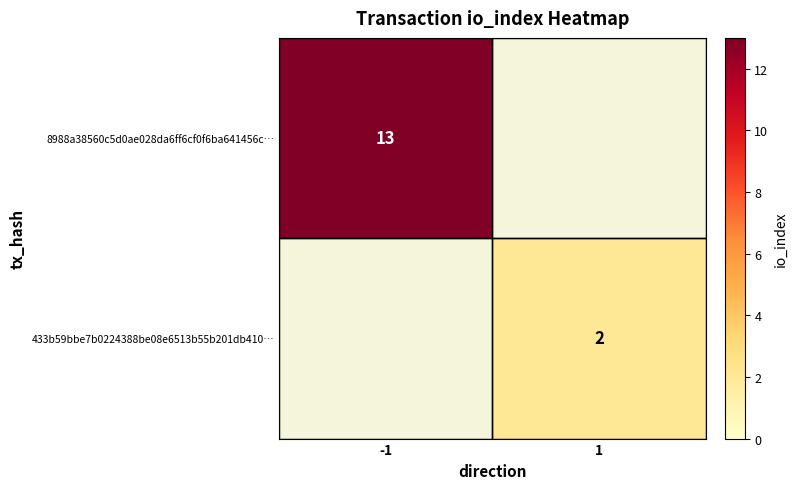

At how many categories does at least one series exceed 3?

1